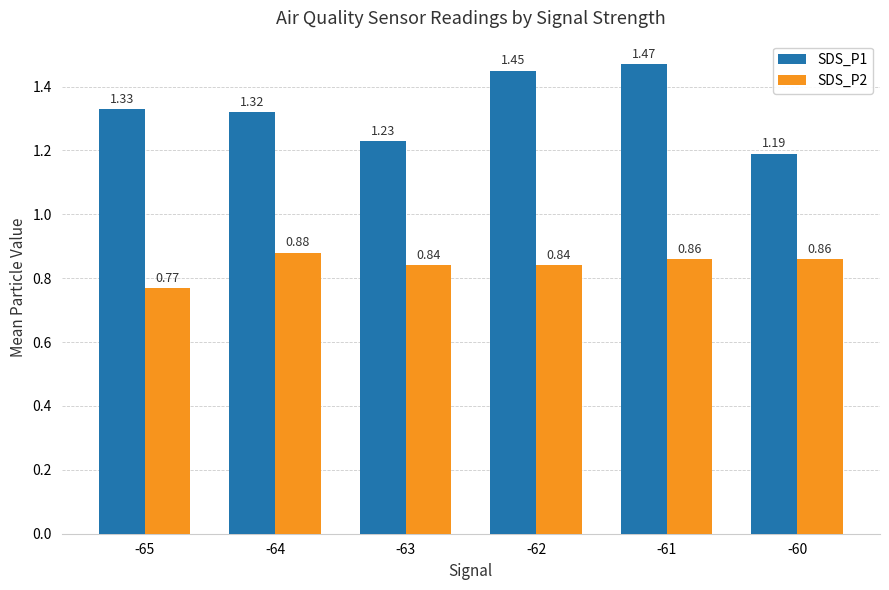

Where is SDS_P2 nearest to the value 0?

-65